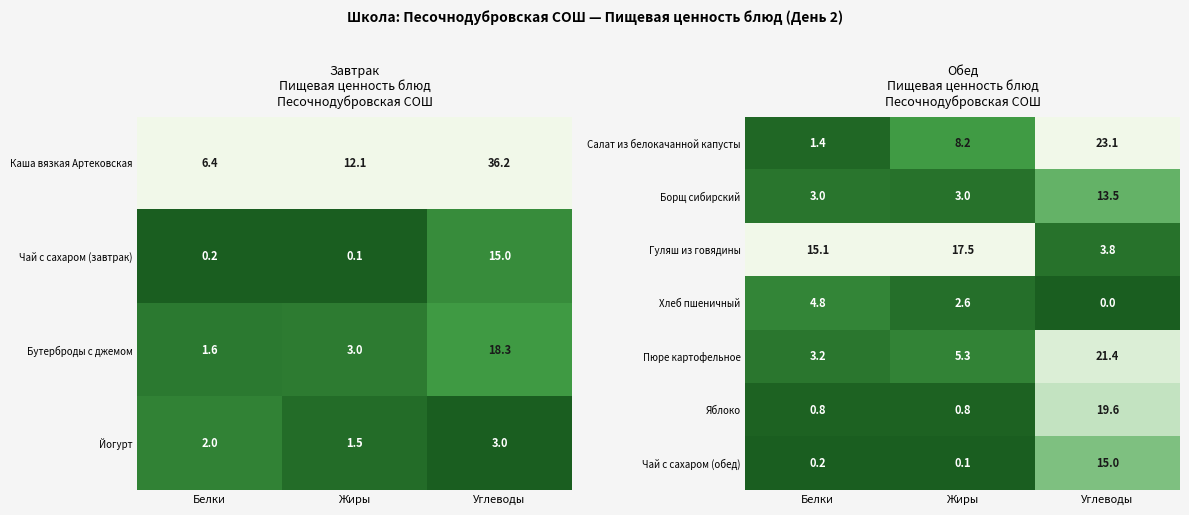

What is the sum of all Гуляш из говядины values?

36.4